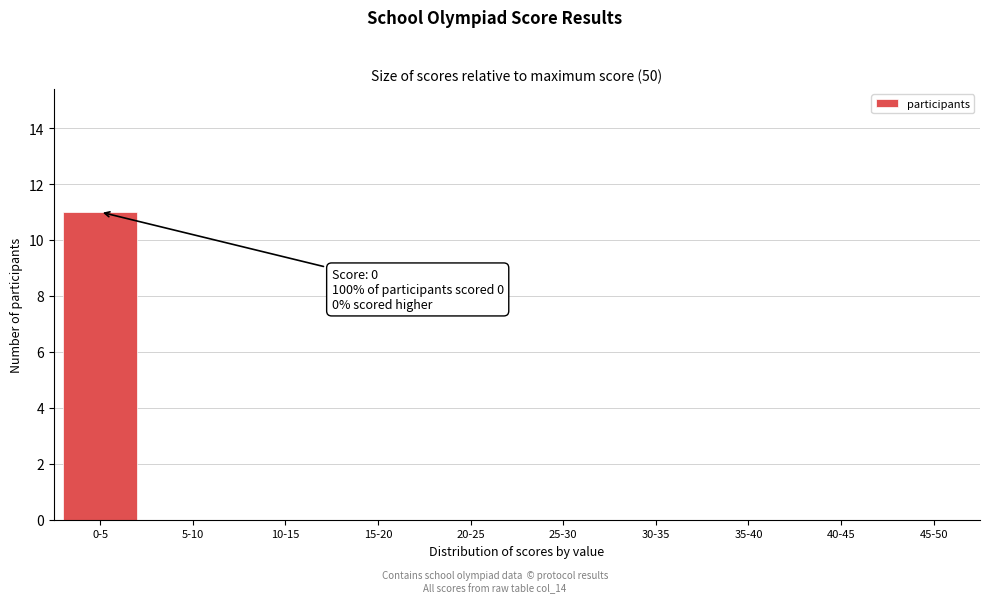

Reading left to right, list all the values displayed in this chart.

0-5=11	5-10=0	10-15=0	15-20=0	20-25=0	25-30=0	30-35=0	35-40=0	40-45=0	45-50=0